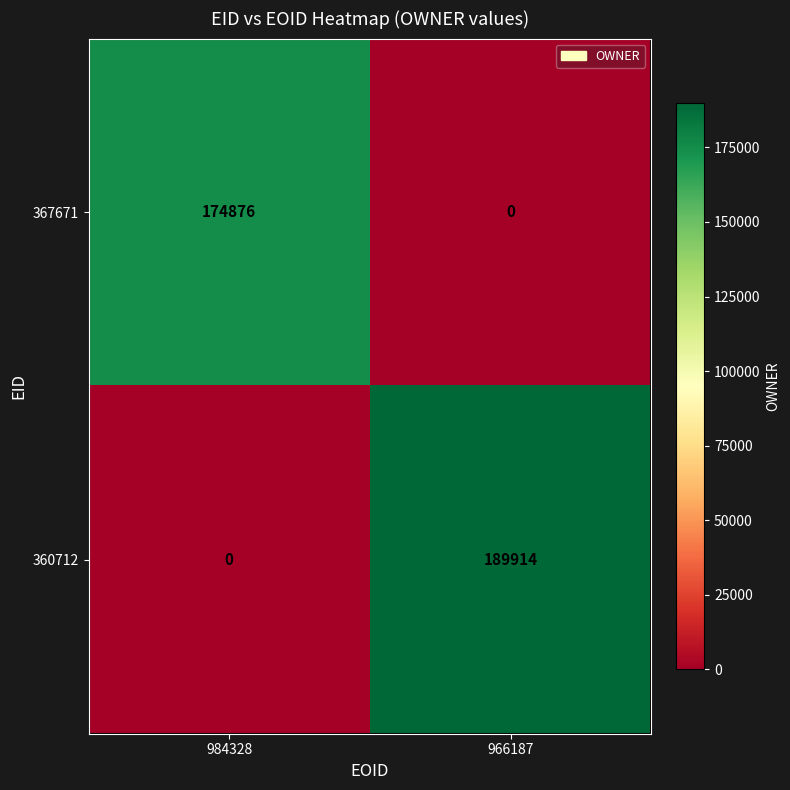

What is the spread (max minus min) of values at 984328?

174876